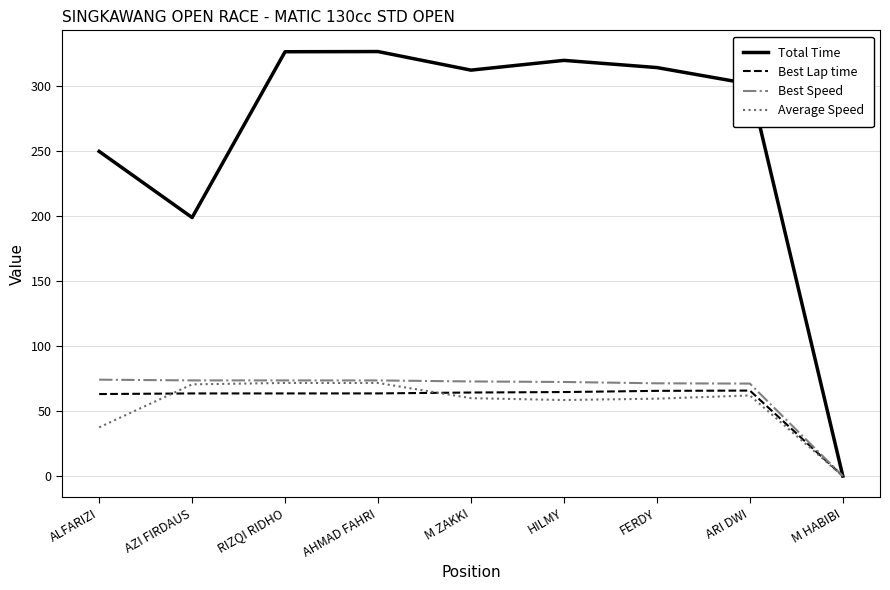

The Best Lap time series shows 65.8 at ARI DWI. True or false?

True